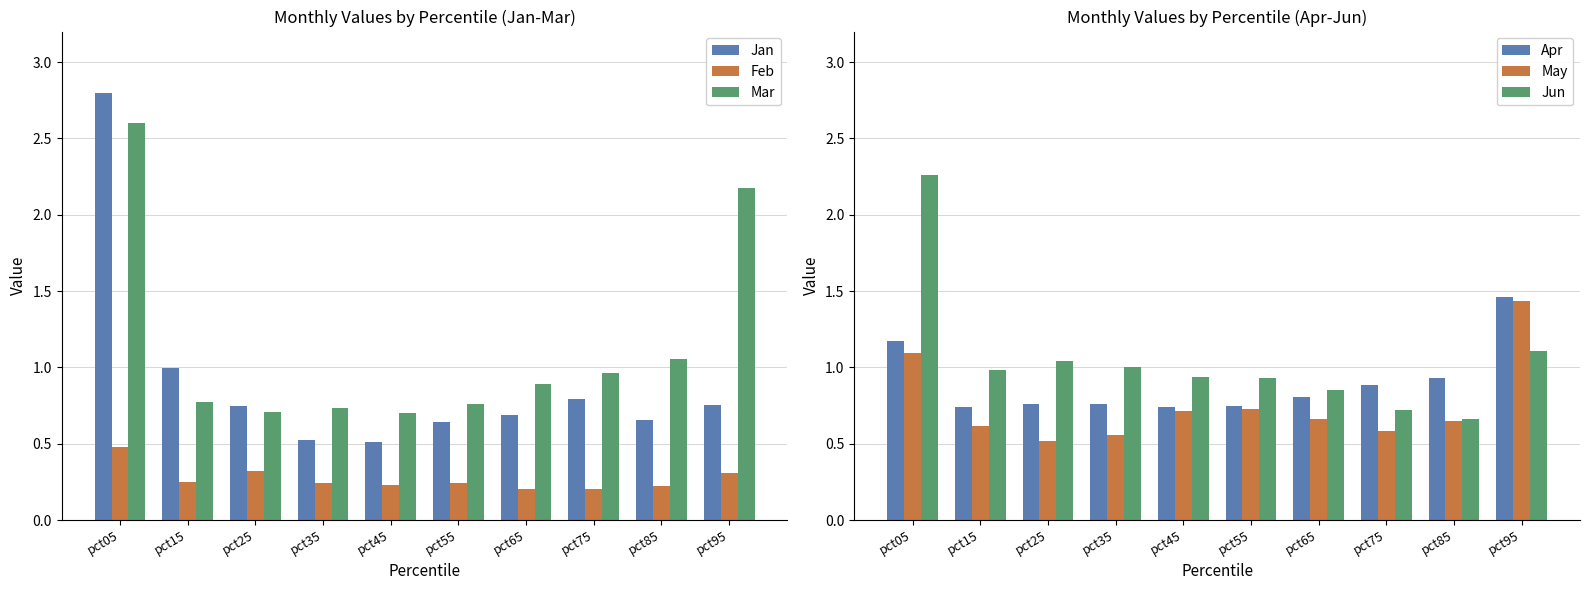

Reading left to right, extract all data points from this chart.

Jan: 2.8	1.0	0.7	0.5	0.5	0.6	0.7	0.8	0.7	0.8
Feb: 0.5	0.2	0.3	0.2	0.2	0.2	0.2	0.2	0.2	0.3
Mar: 2.6	0.8	0.7	0.7	0.7	0.8	0.9	1.0	1.1	2.2
Apr: 1.2	0.7	0.8	0.8	0.7	0.7	0.8	0.9	0.9	1.5
May: 1.1	0.6	0.5	0.6	0.7	0.7	0.7	0.6	0.6	1.4
Jun: 2.3	1.0	1.0	1.0	0.9	0.9	0.9	0.7	0.7	1.1